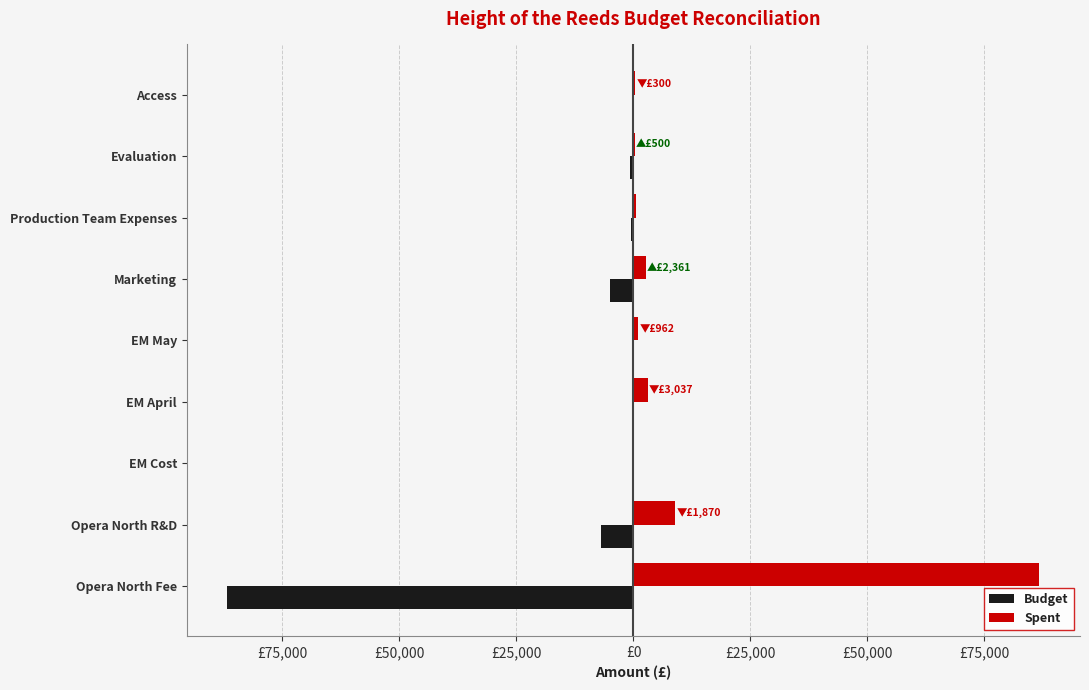

What are all the series names shown in the legend?

Budget, Spent